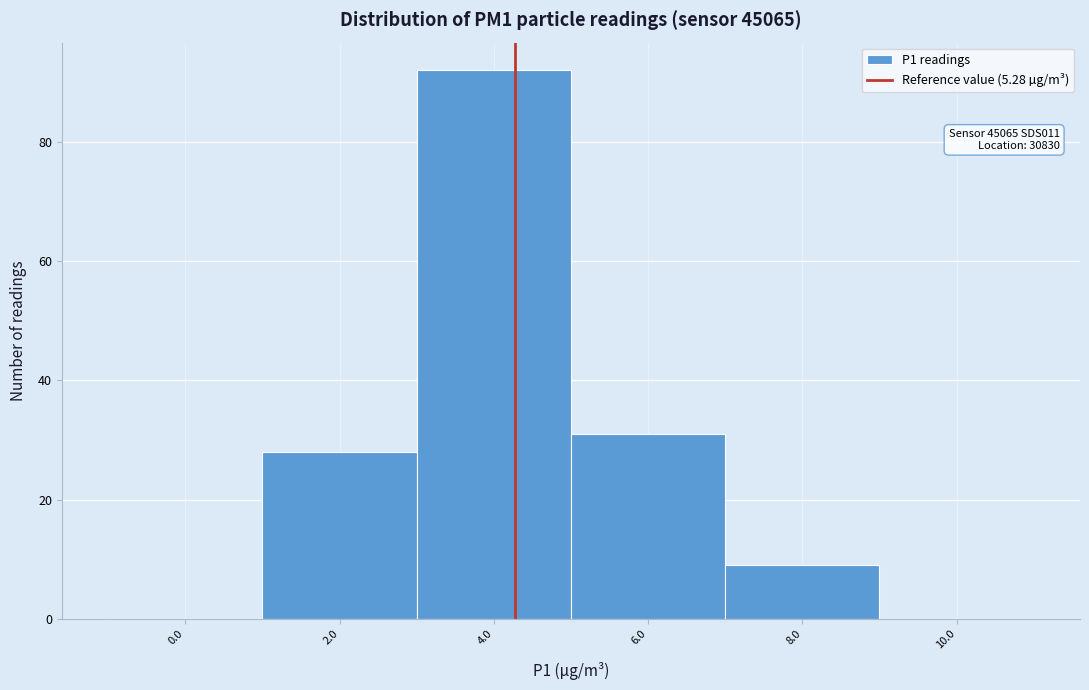

Reading left to right, transcribe all the data shown in this chart.

0.0=0	2.0=28	4.0=92	6.0=31	8.0=9	10.0=0